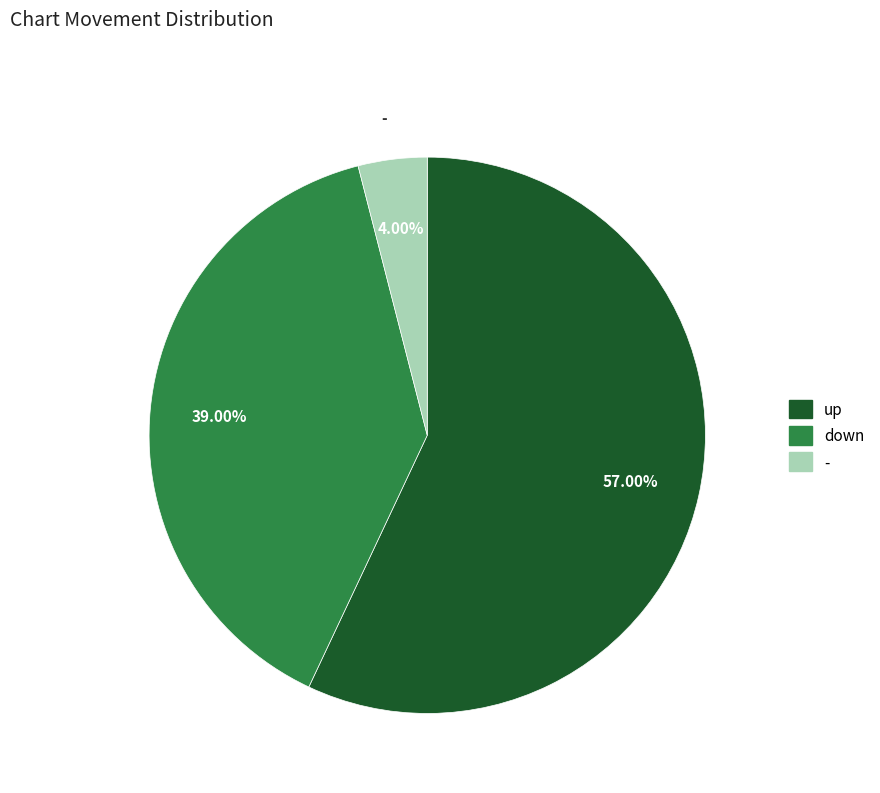

Which category has the smallest portion of the pie?

-